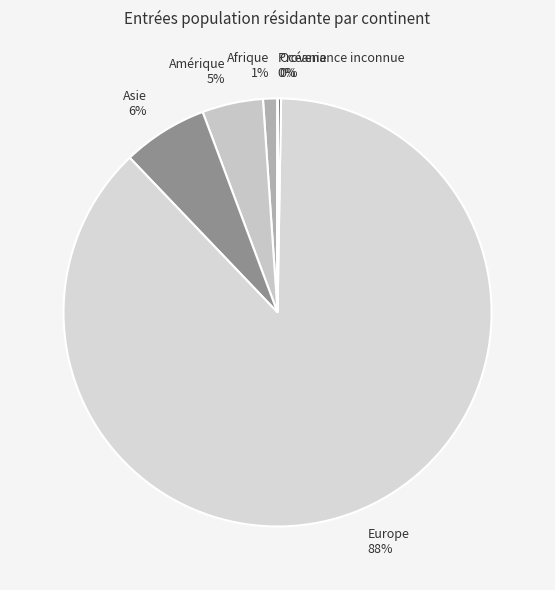

The Amérique 5% slice represents 18% of the pie. True or false?

False